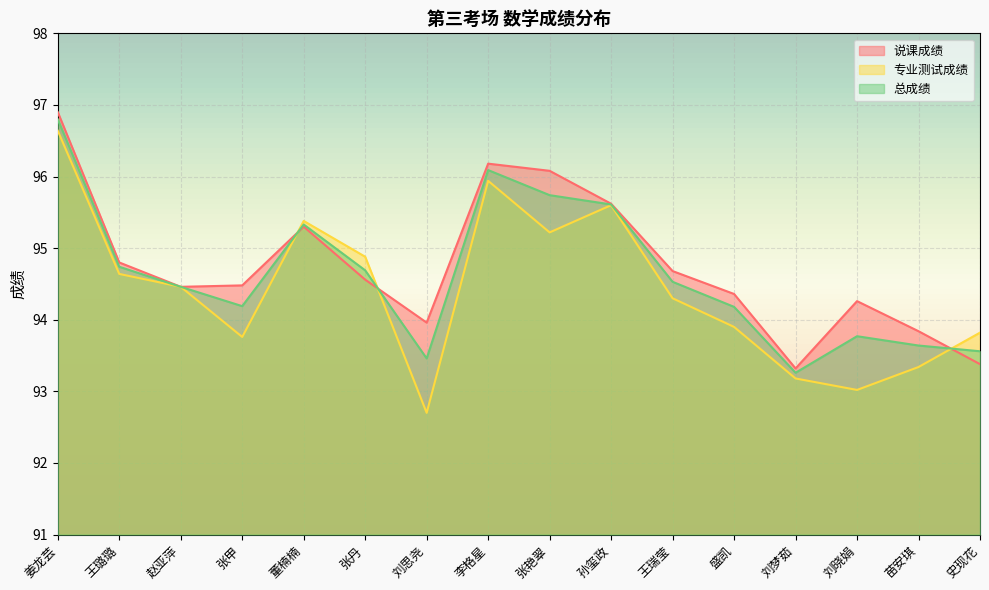

True or false: 总成绩 and 专业测试成绩 cross at least once.

True